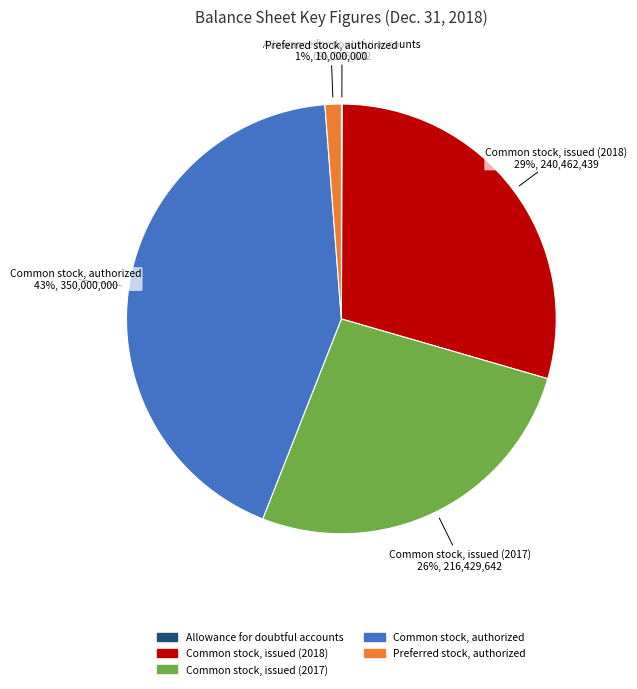

To the nearest percent, what is the difference between the Common stock, issued (2017) and Preferred stock, authorized slice percentages?

25%